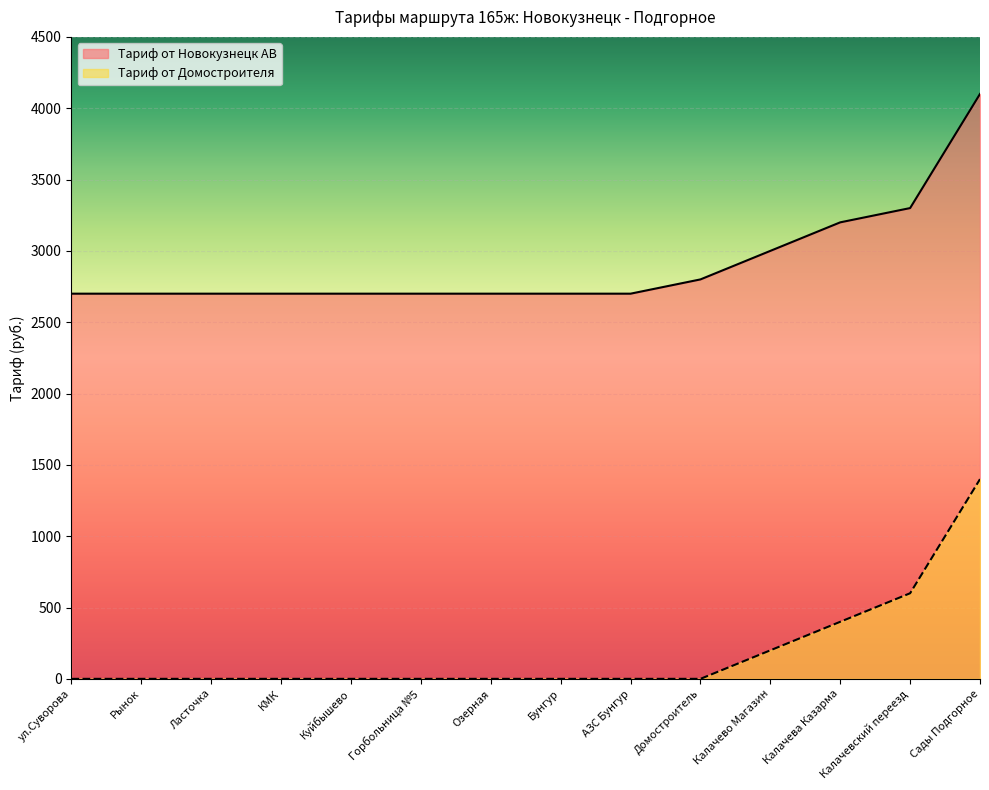

What is the value of the Тариф от Новокузнецк АВ point at the 12th from the left?

3200